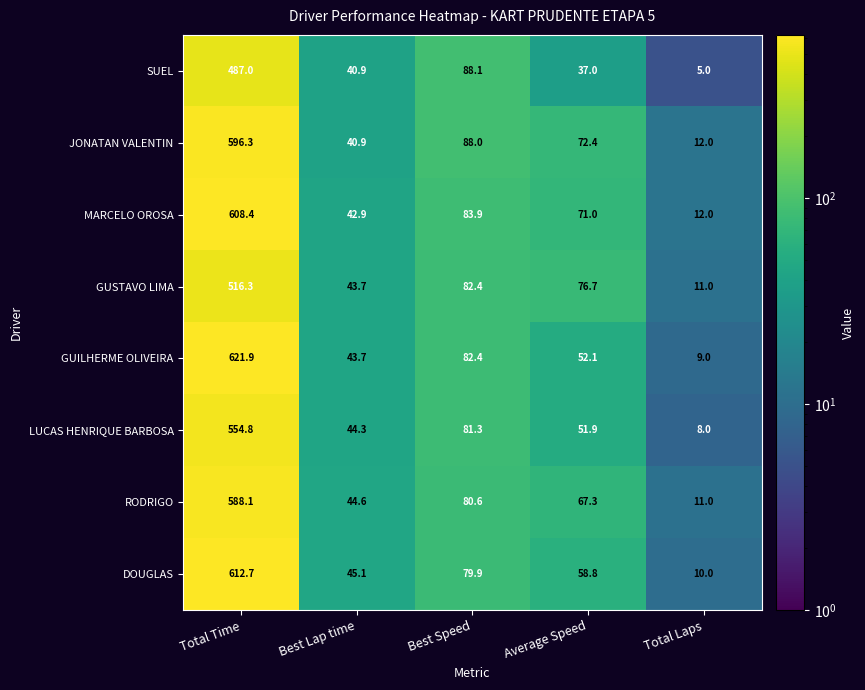

How many distinct data groups are displayed?

8